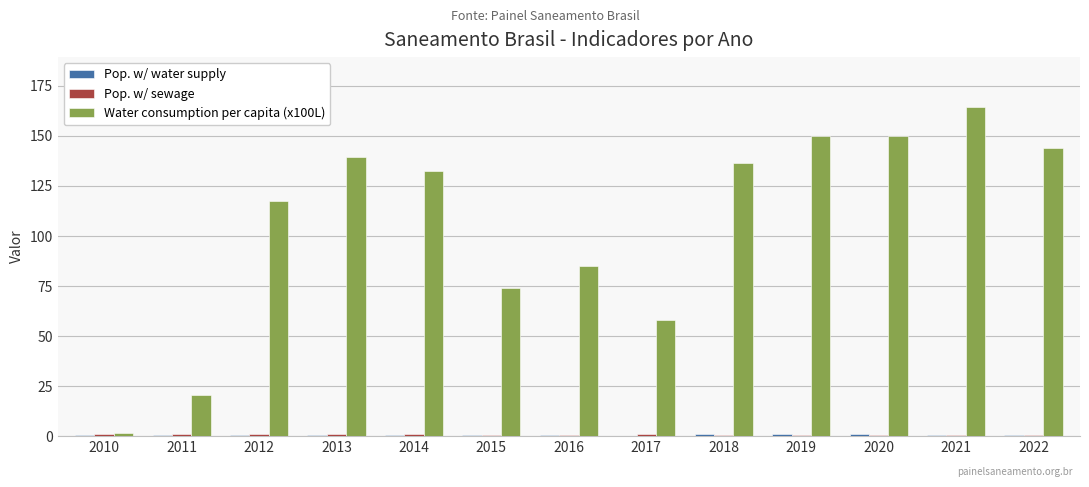

Which series has the largest total across all categories?

Water consumption per capita (x100L)